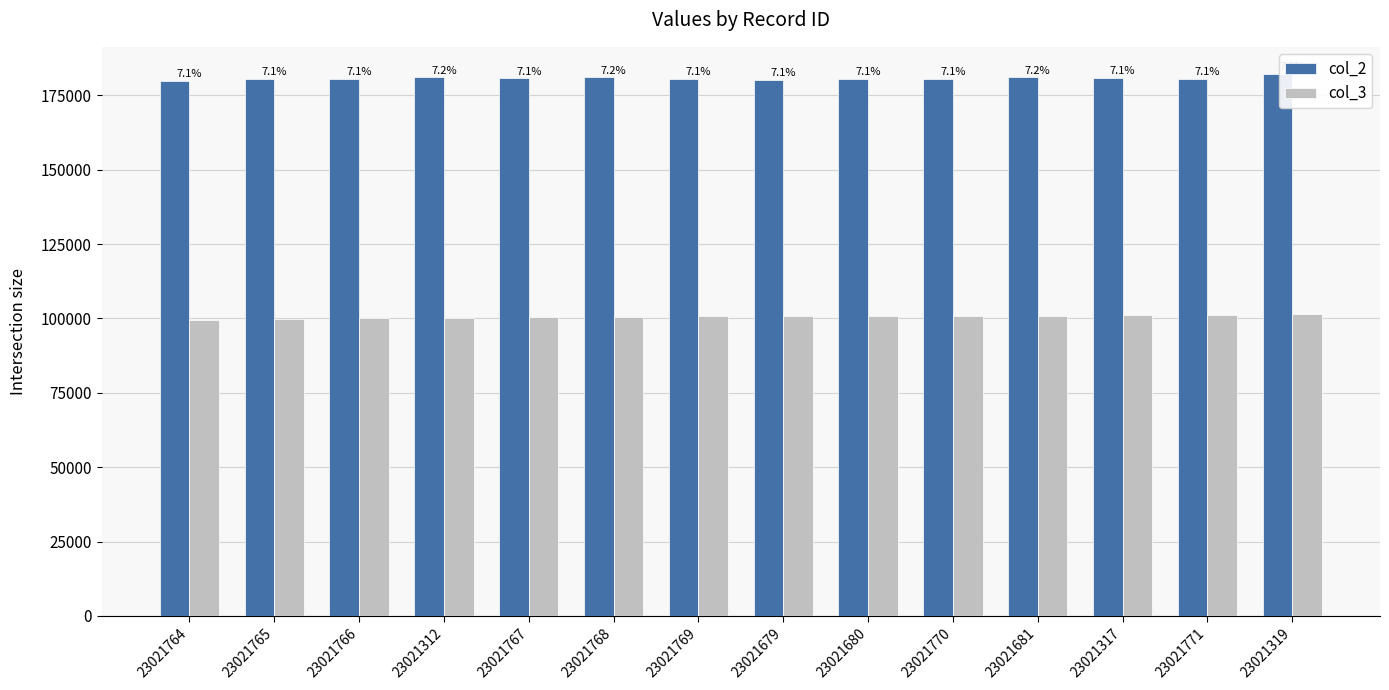

Between 23021770 and 23021317, which series saw the biggest shift?

col_2